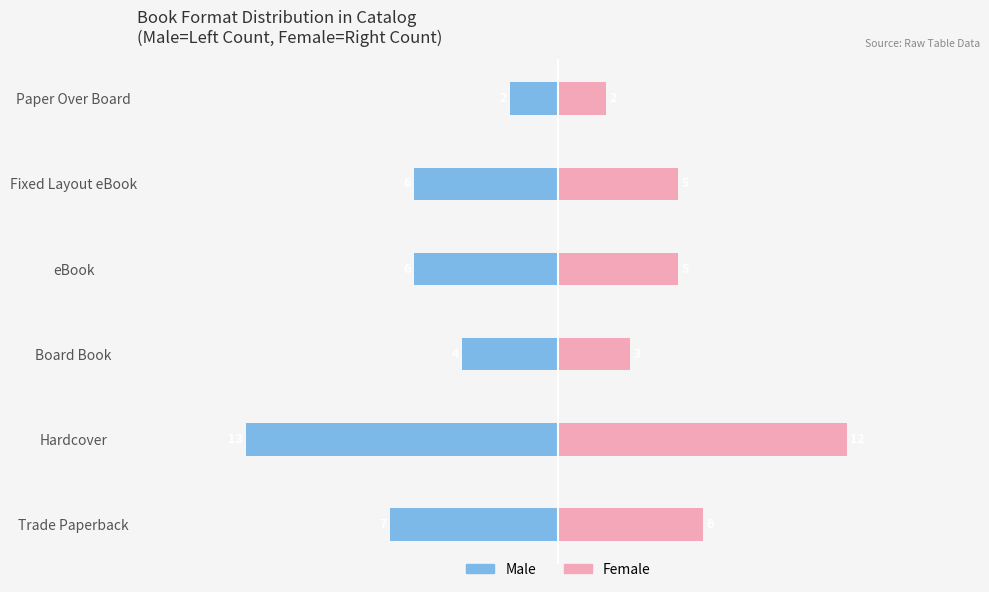

What are all the series names shown in the legend?

Male, Female